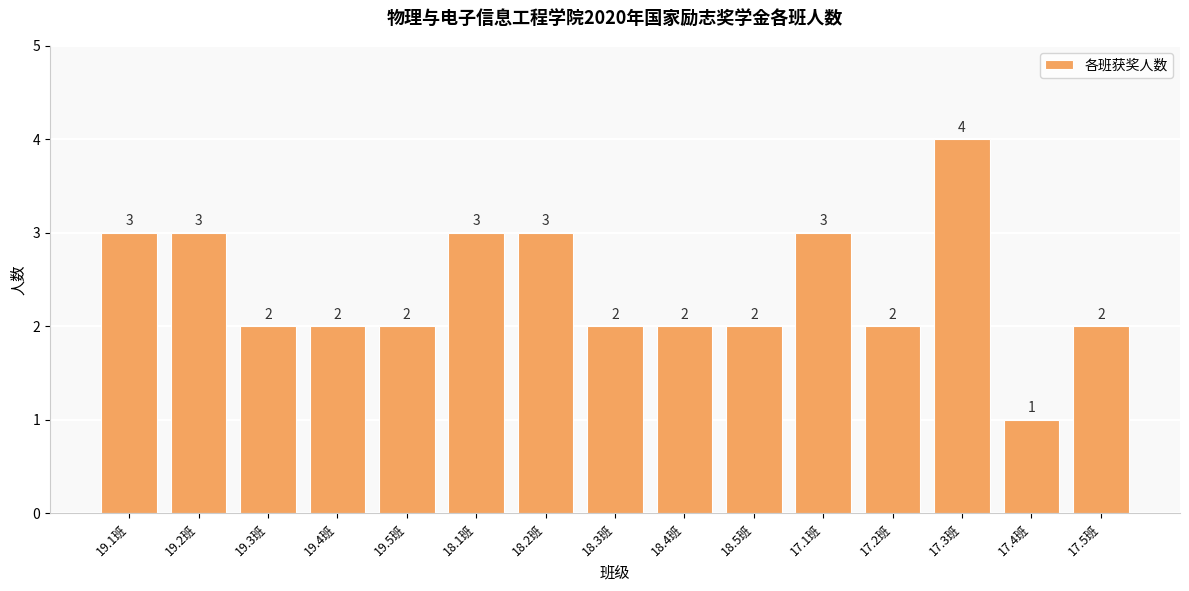

What is the label of the 1st bar from the left?

19.1班